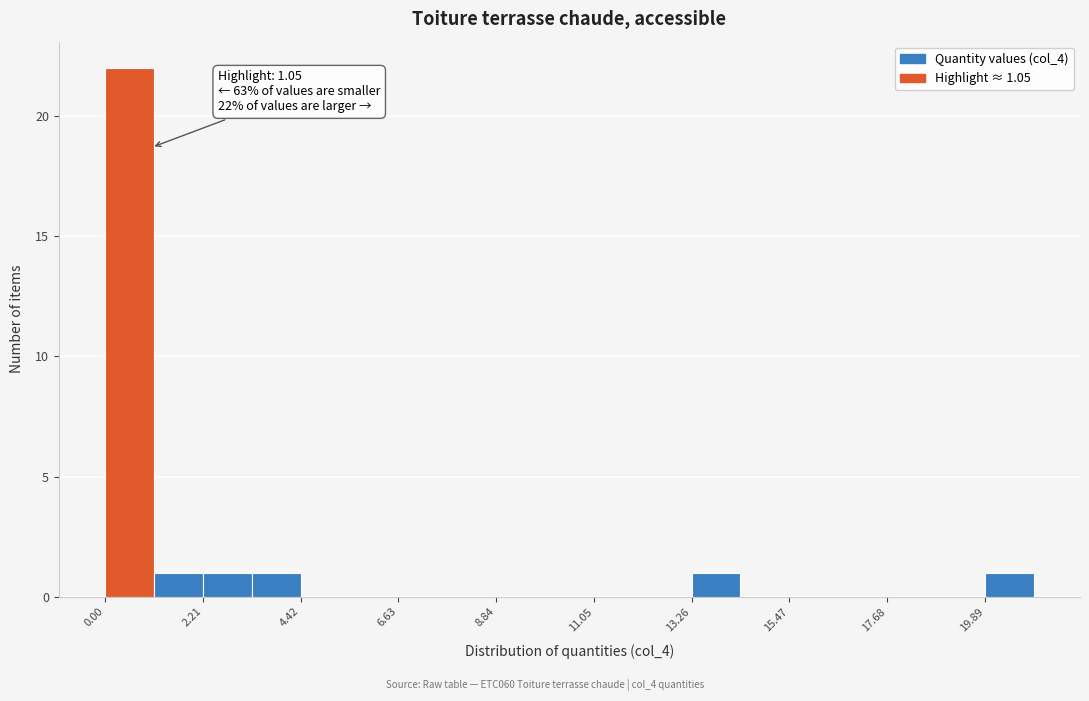

Read against the x-axis, roughly where is the centre of the tallest bar?

0.5